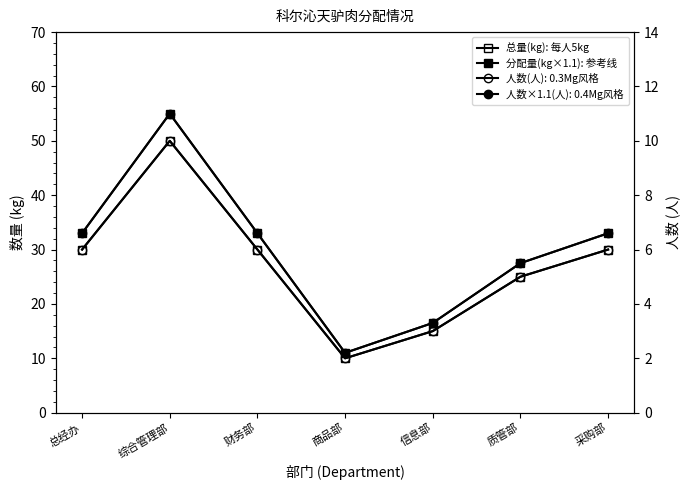

At how many categories does at least one series exceed 40?

1